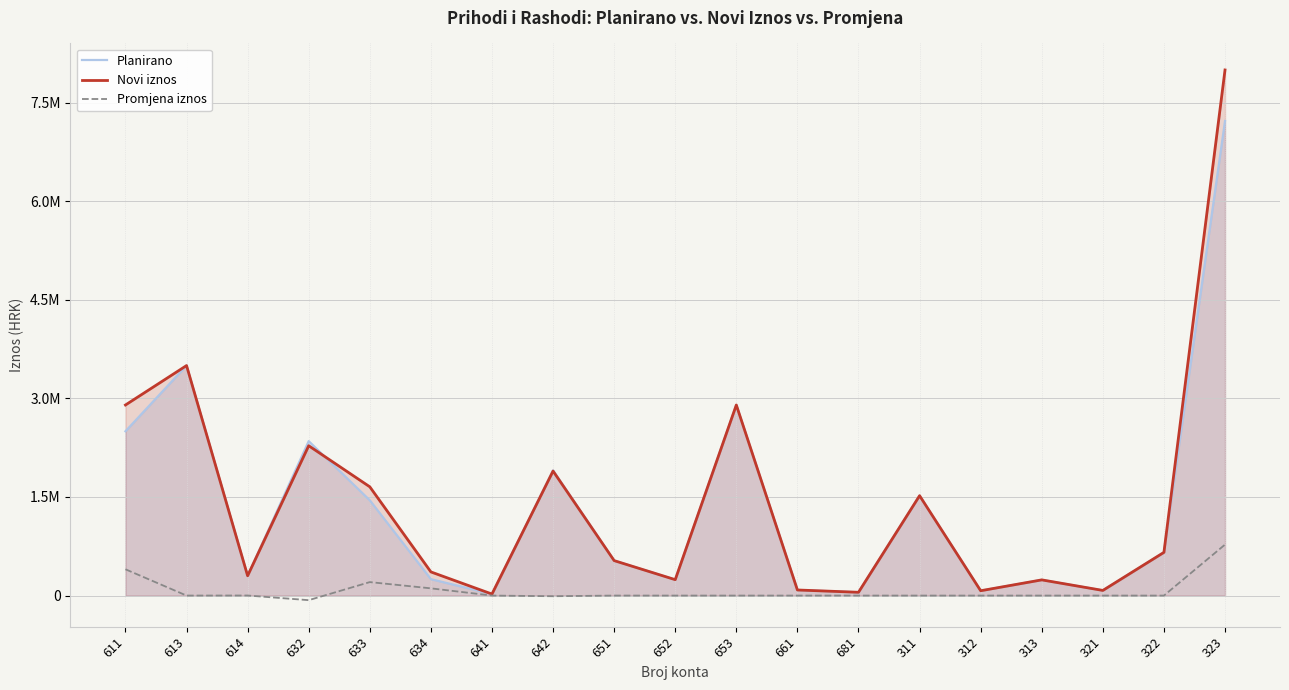

Rank the categories by Novi iznos value from highest to lowest.

323, 613, 611, 653, 632, 642, 633, 311, 322, 651, 634, 614, 652, 313, 661, 321, 312, 681, 641